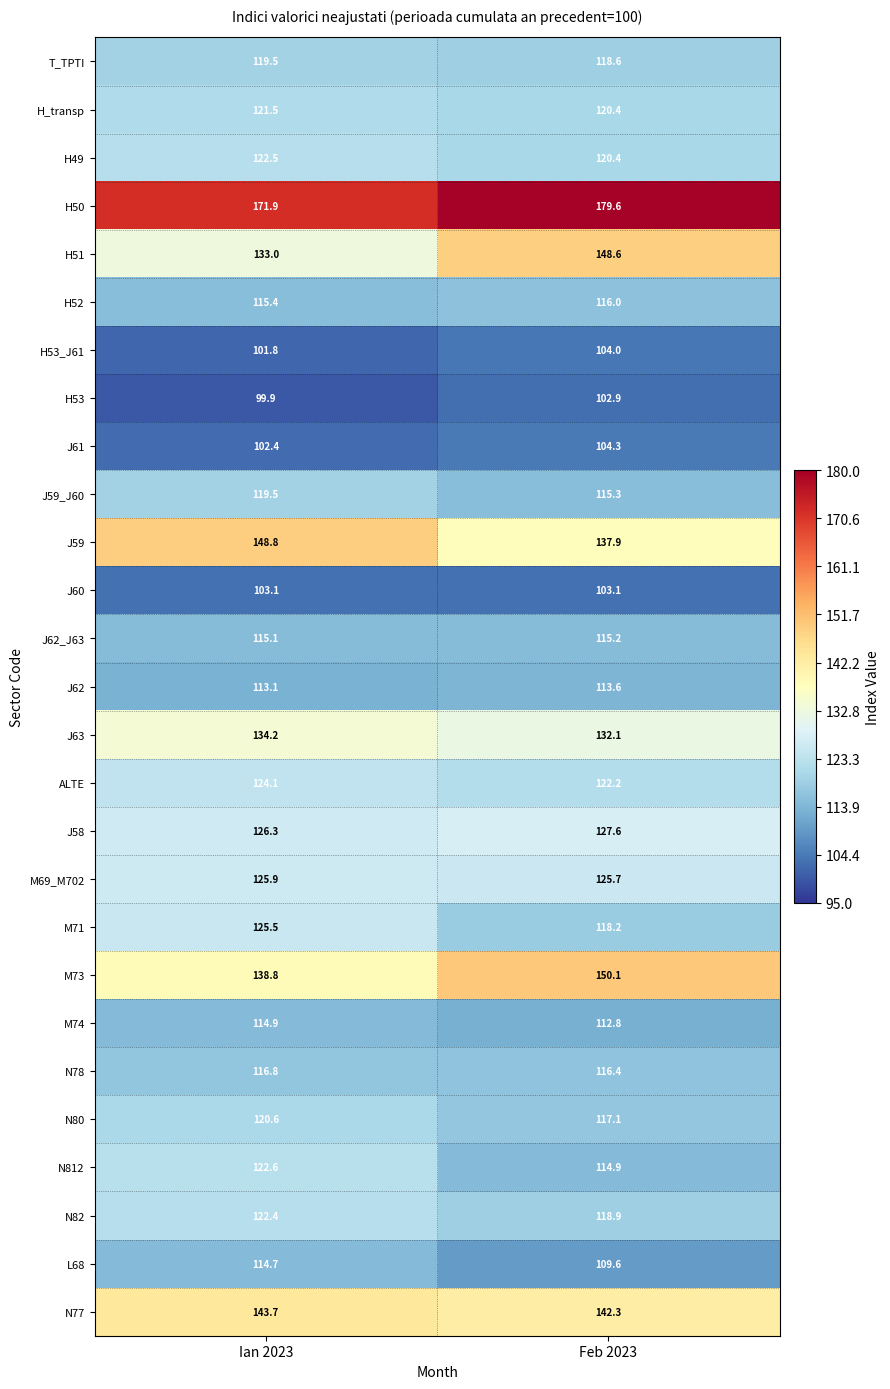

What is the difference between the ALTE values at Feb 2023 and Ian 2023?

1.9